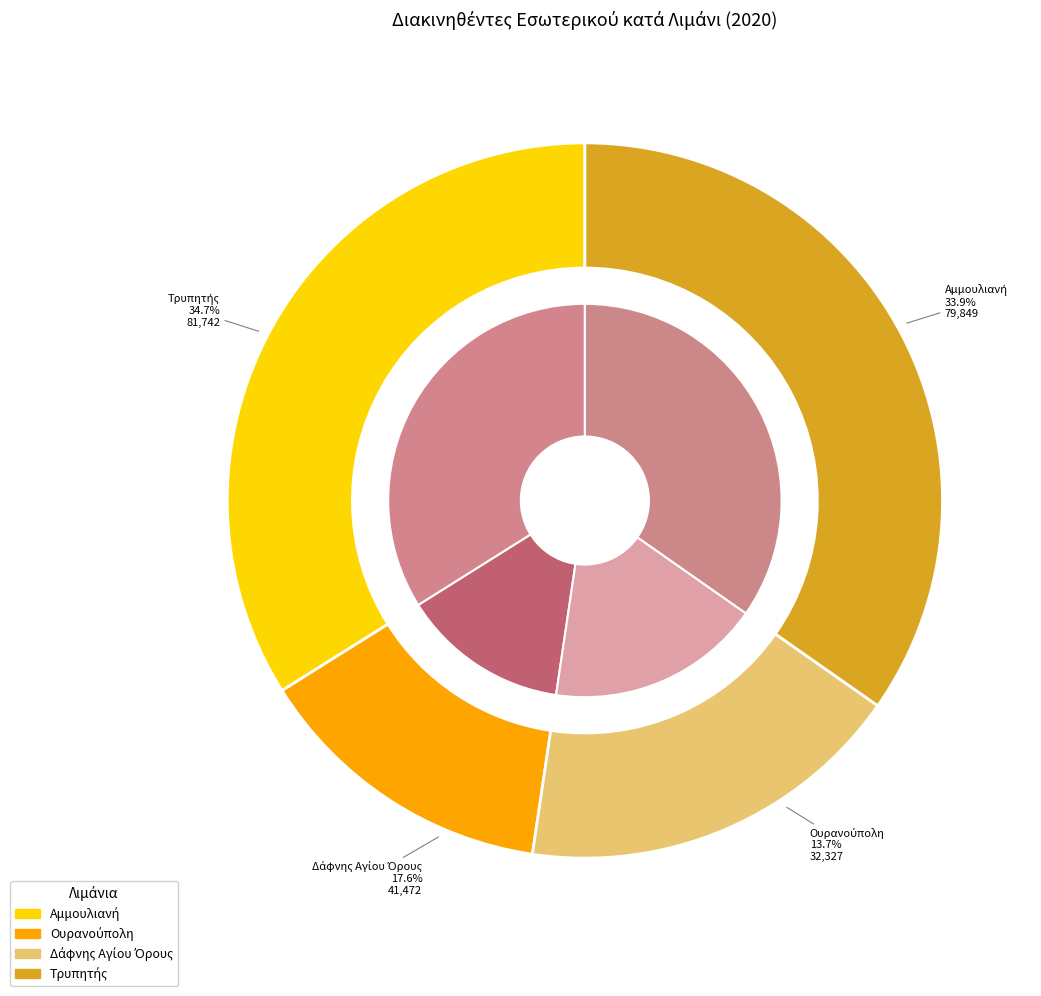

The Θεσσαλονίκης slice represents 1% of the pie. True or false?

False